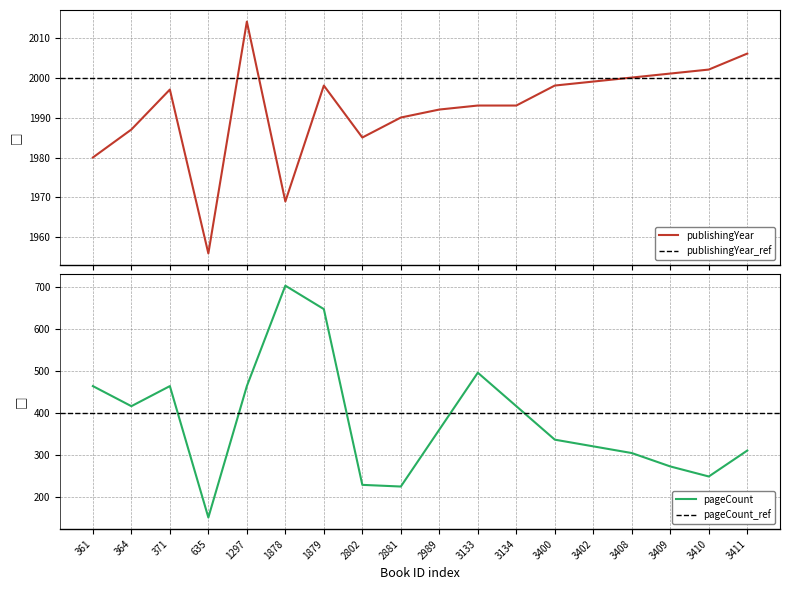

Reading left to right, extract all data points from this chart.

publishingYear: 1980	1987	1997	1956	2014	1969	1998	1985	1990	1992	1993	1993	1998	1999	2000	2001	2002	2006
pageCount: 464	416	464	150	464	704	648	228	224	360	496	416	336	320	304	272	248	310